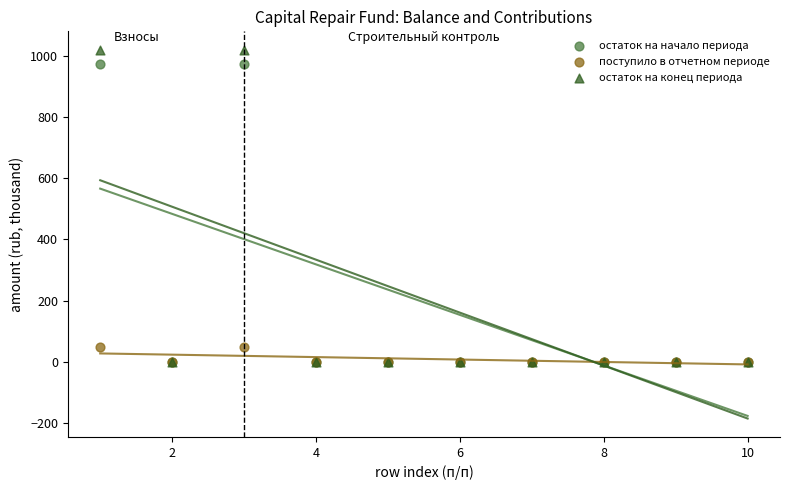

Which series contains the highest Y value?

остаток на конец периода